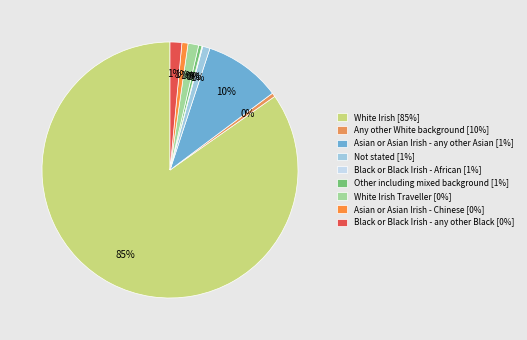

Which category has the smallest portion of the pie?

Black or Black Irish - any other Black